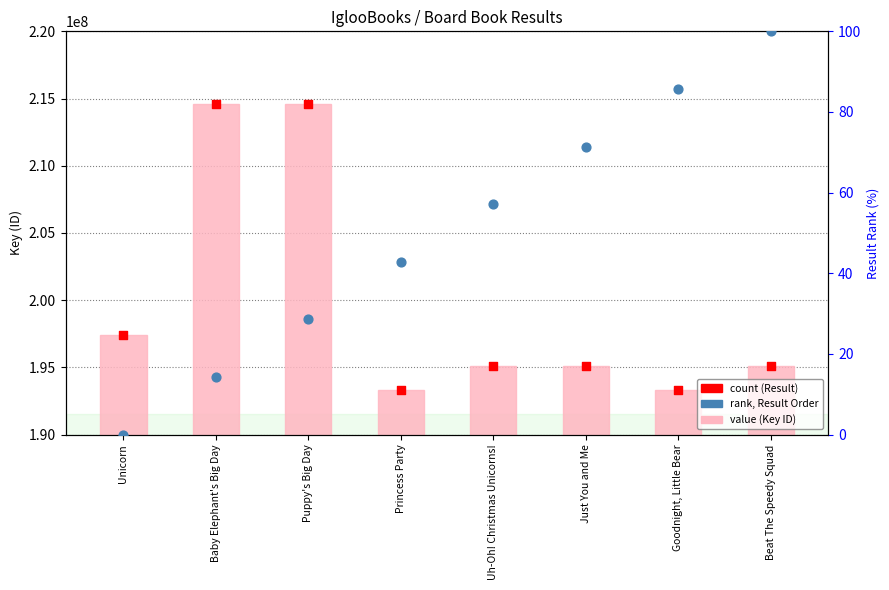

At how many categories does at least one series exceed 118486637?

8